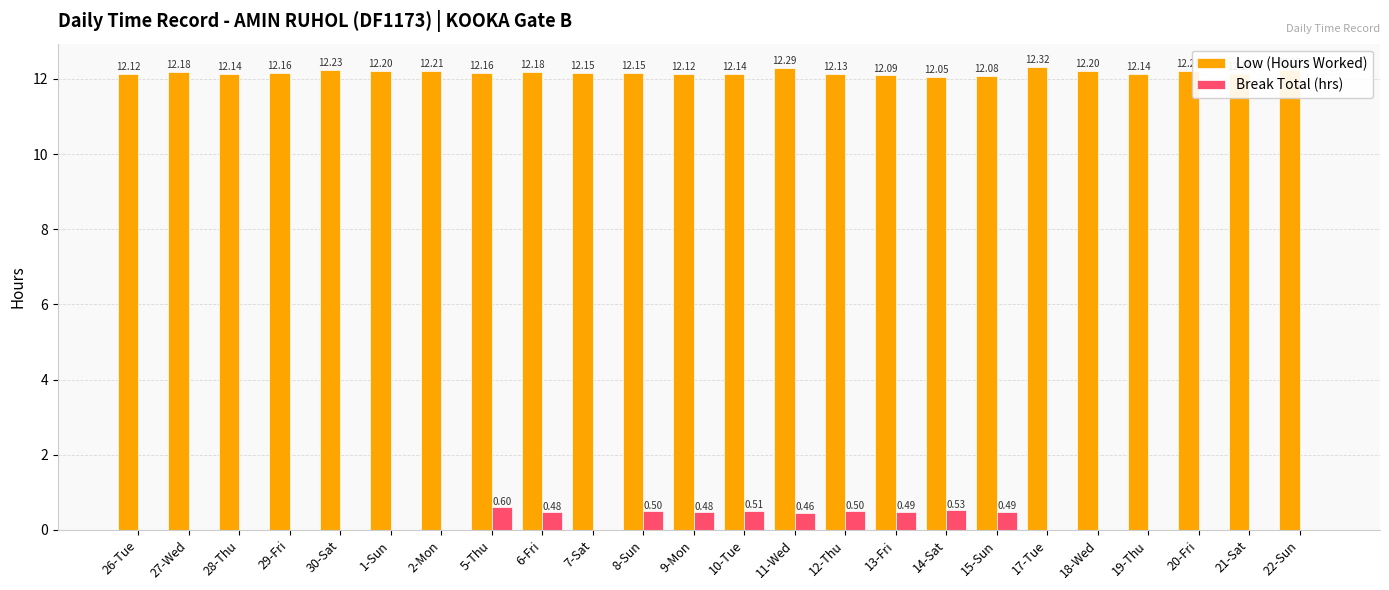

At which category is the sum across all series the highest?

5-Thu